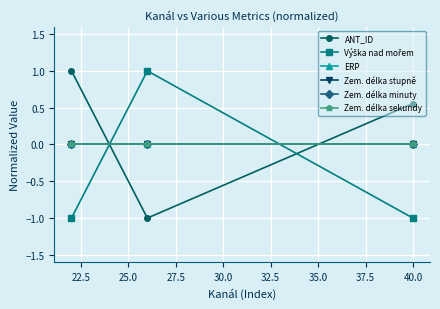

What is the sum of all Výška nad mořem values?

-1.0